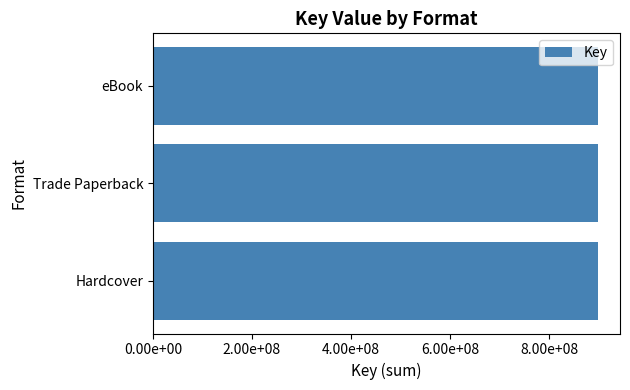

Where is the data nearest to the value 449158482?

Hardcover